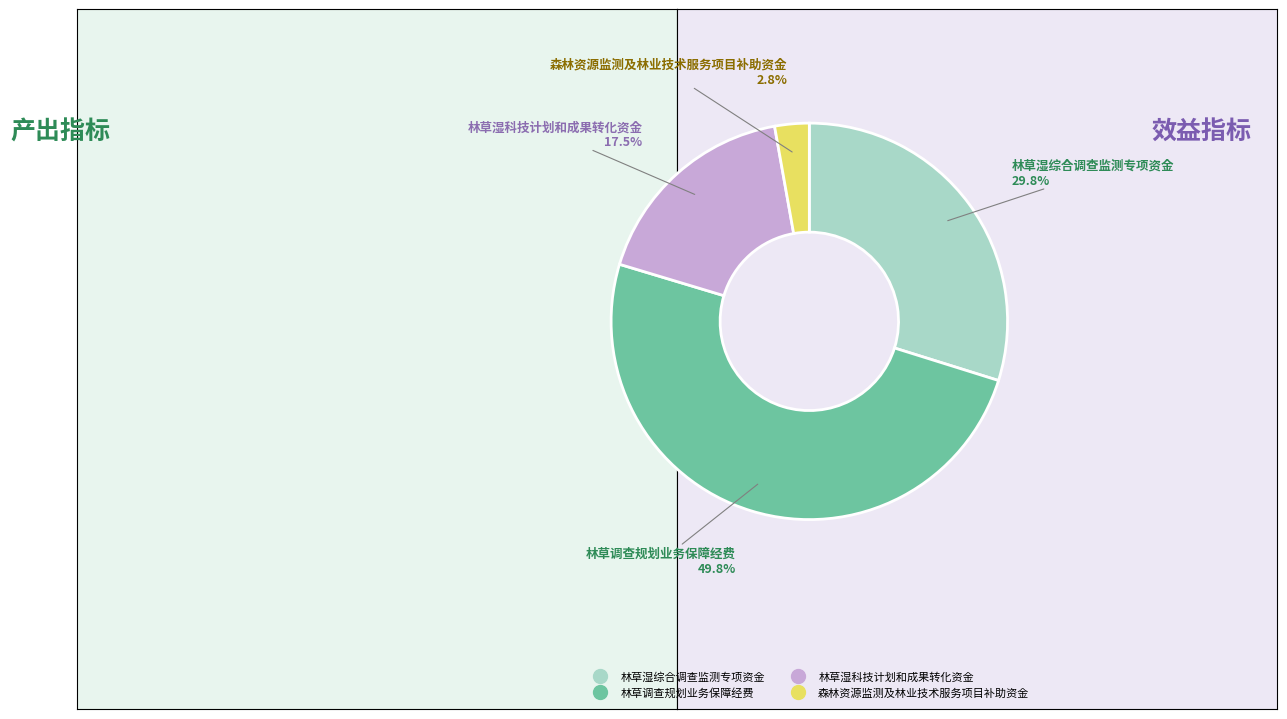

Is 林草湿综合调查监测专项资金 the majority of the pie?

No